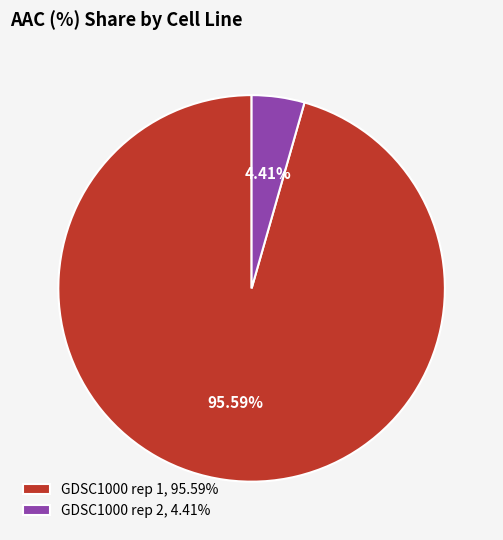

The GDSC1000 rep 2 slice represents 4% of the pie. True or false?

True